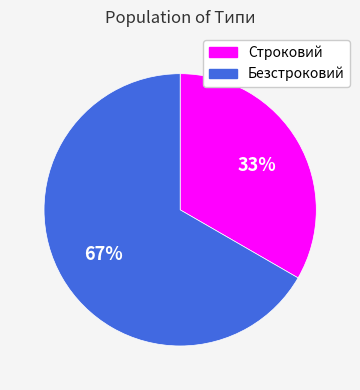

To the nearest percent, what is the combined percentage of Строковий and Безстроковий?

100%